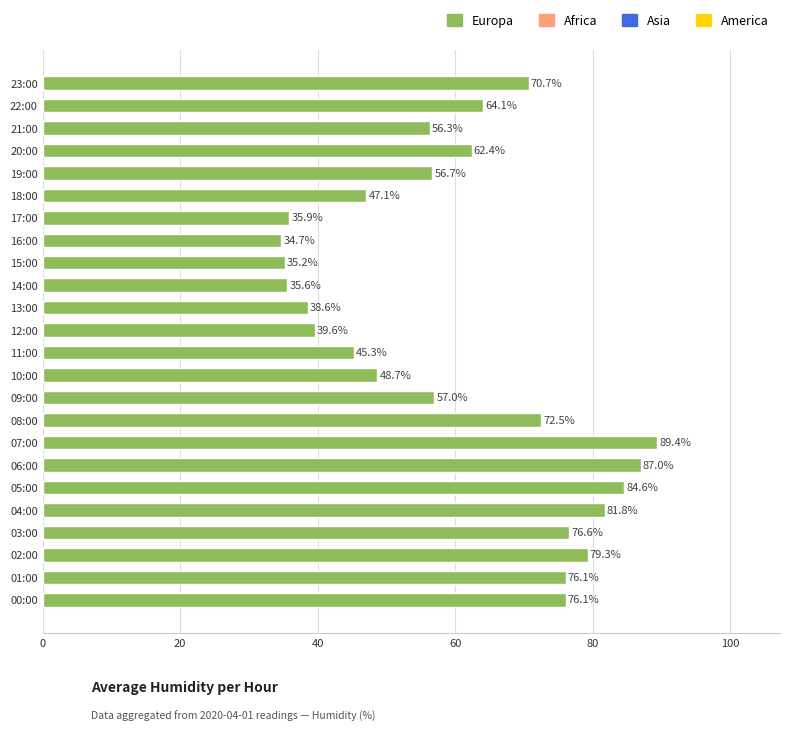

What is the sum of the values at 15:00 and 10:00?

83.9